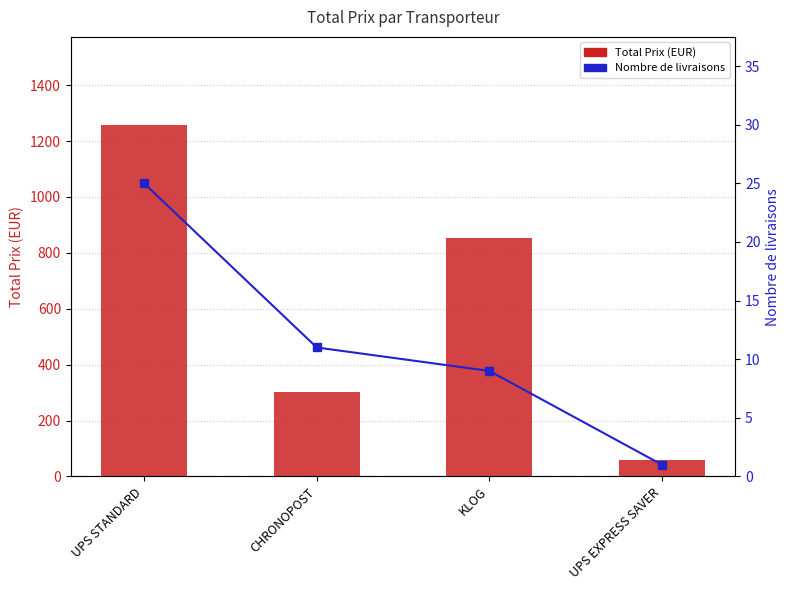

Rank the series by their maximum value, from lowest to highest.

Nombre de livraisons, Total Prix (EUR)